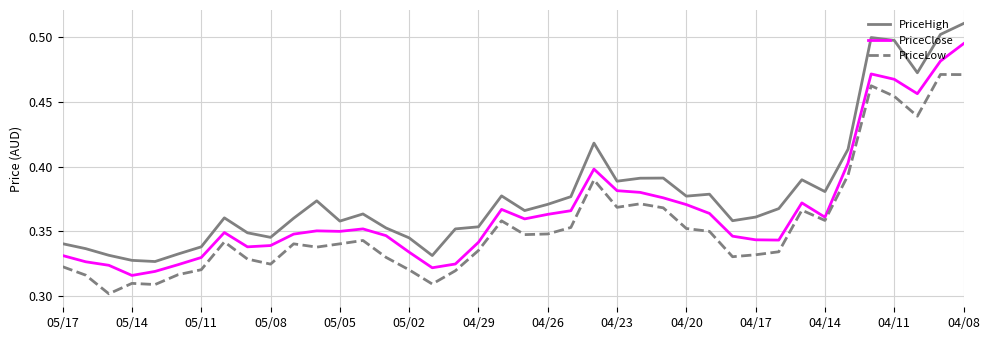

Rank the series by their maximum value, from lowest to highest.

PriceLow, PriceClose, PriceHigh